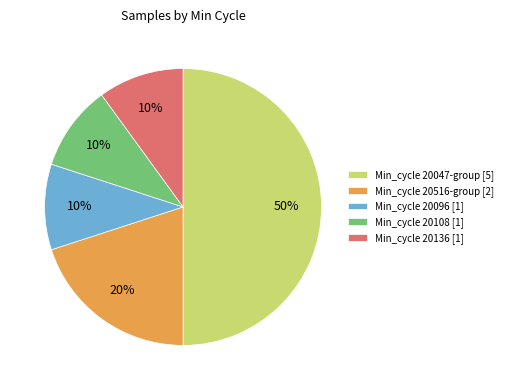

How many slices are in this pie chart?

5